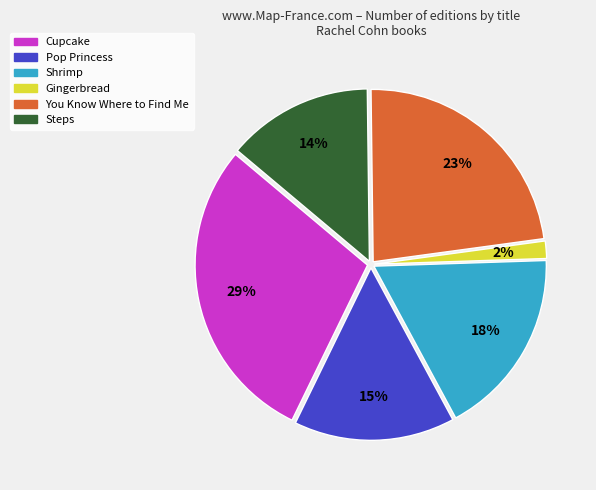

How many segments does this pie chart have?

6